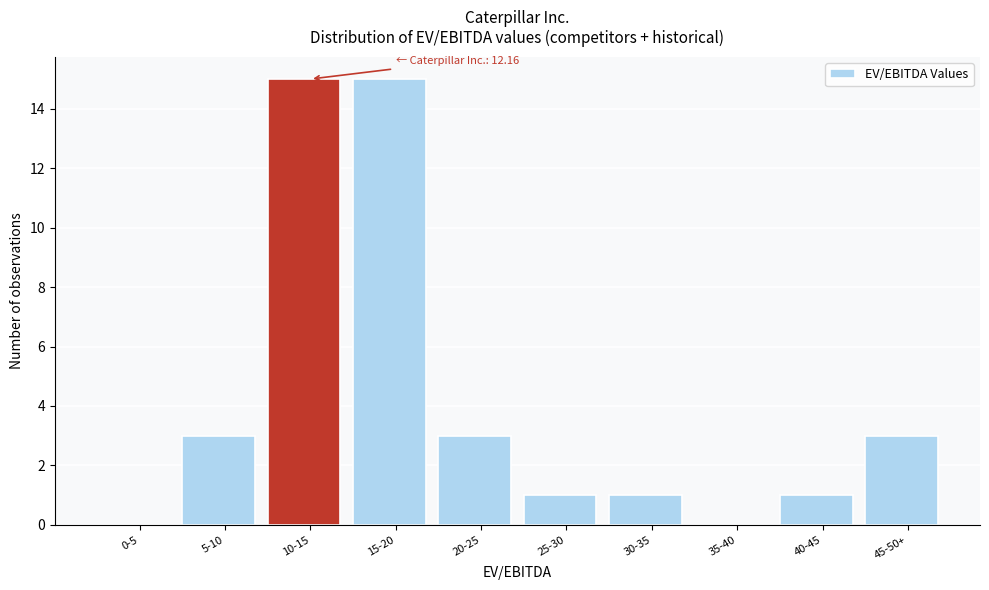

Reading left to right, transcribe all the data shown in this chart.

0-5=0	5-10=3	10-15=15	15-20=15	20-25=3	25-30=1	30-35=1	35-40=0	40-45=1	45-50+=3